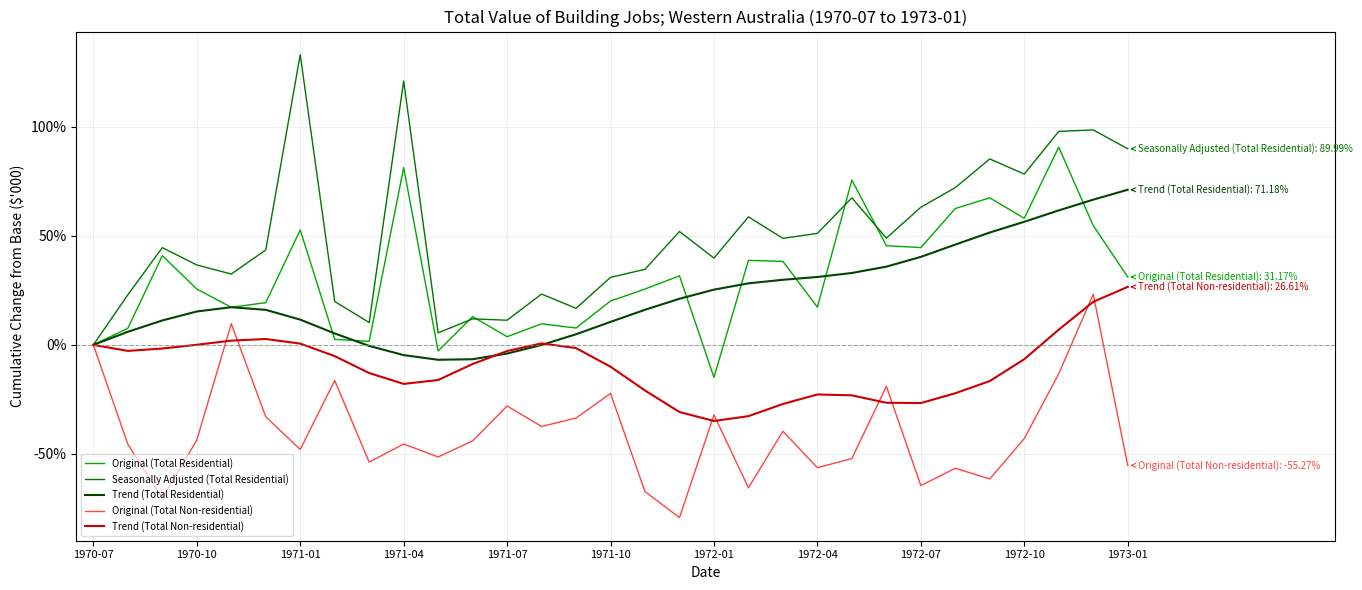

Which series has the largest range (max minus min)?

Seasonally Adjusted (Total Residential)